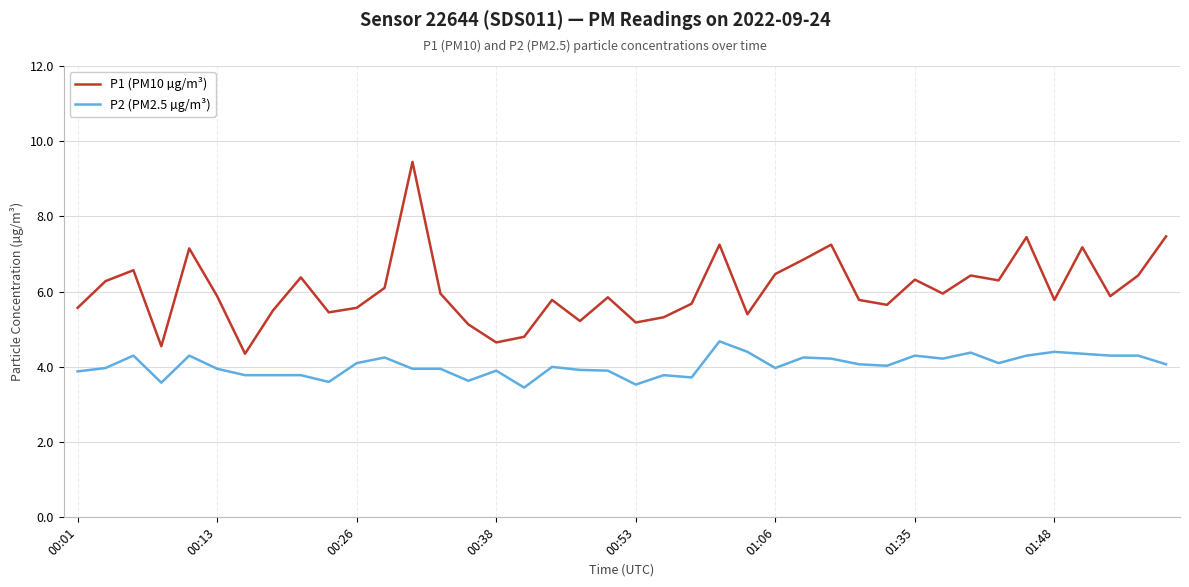

True or false: P1 (PM10 µg/m³) and P2 (PM2.5 µg/m³) intersect in this chart.

False